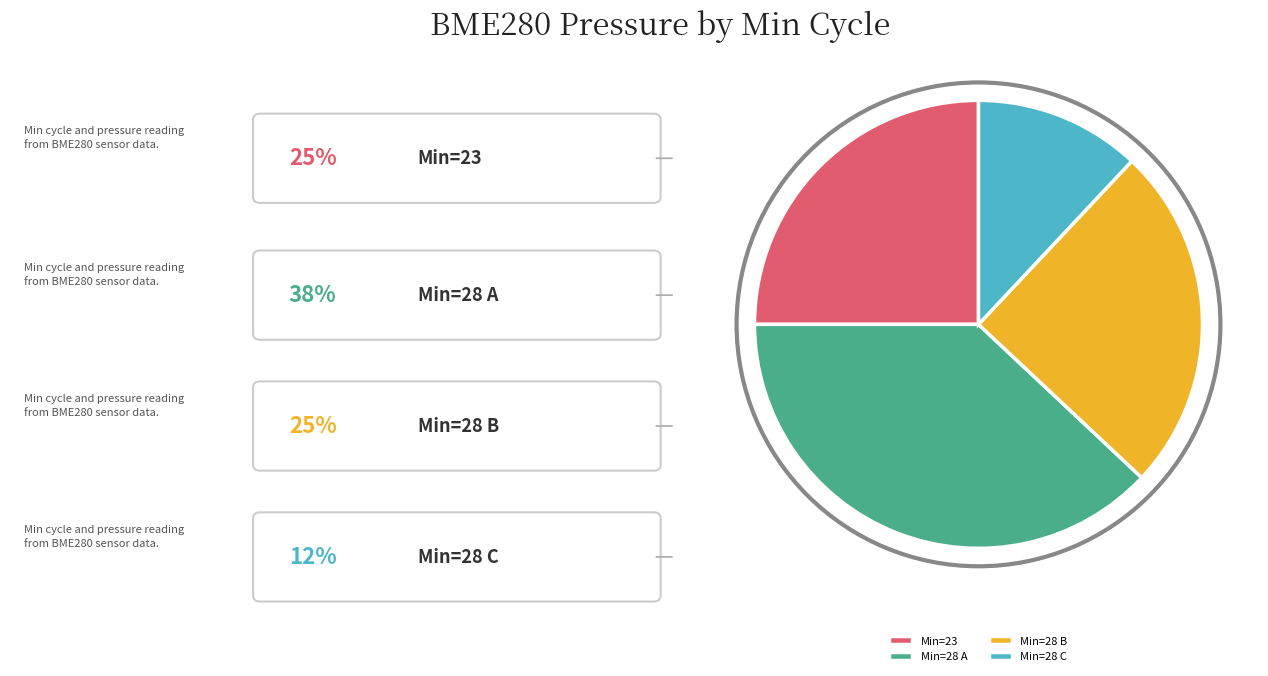

The Min=28 A slice represents 32% of the pie. True or false?

False